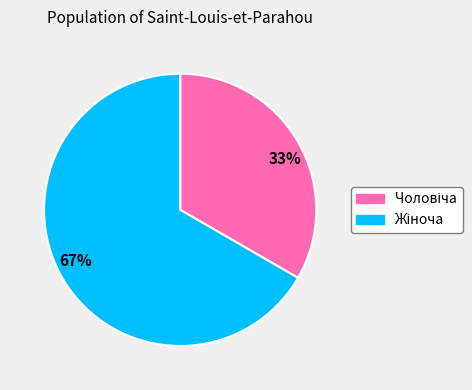

To the nearest percent, what is the average slice percentage?

50%